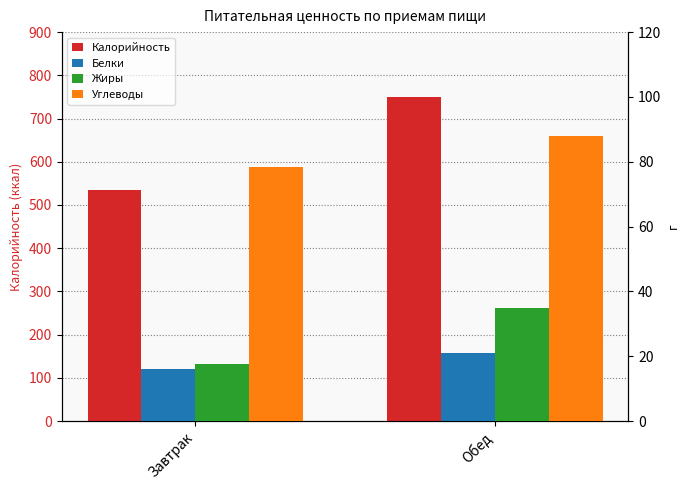

What is the sum of the Жиры values at Завтрак and Обед?

52.5